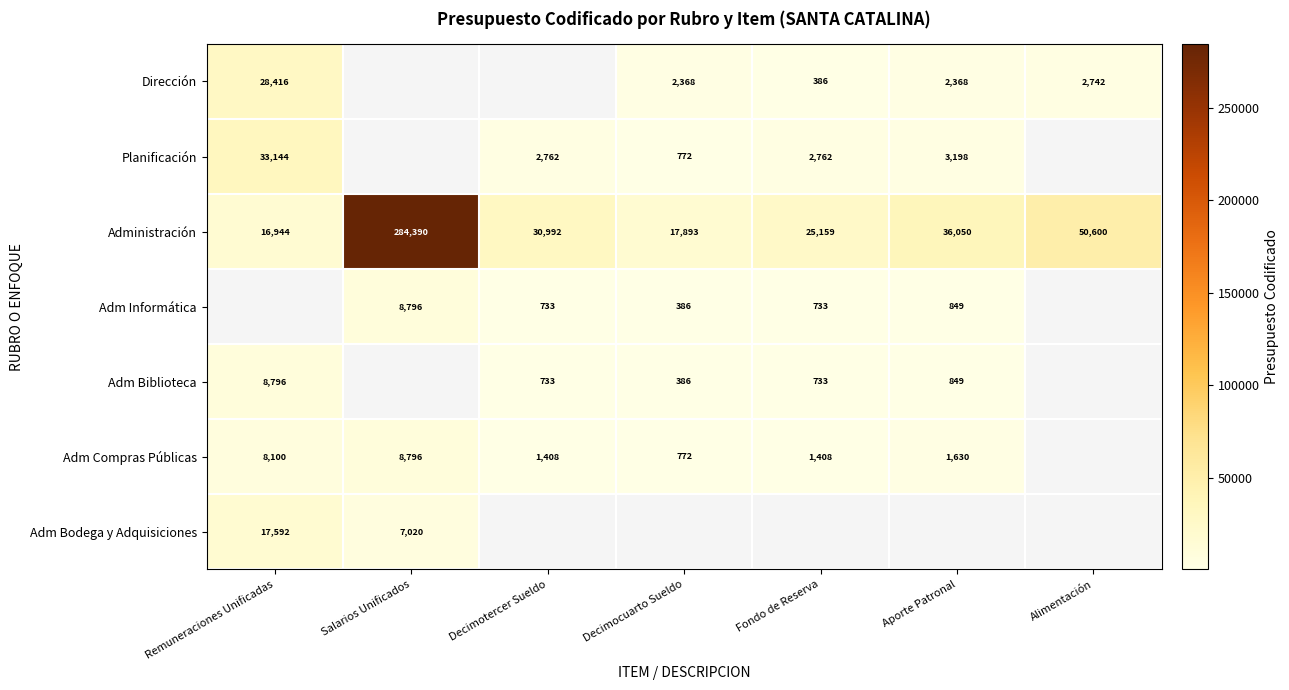

What is the sum of all Administración values?

462028